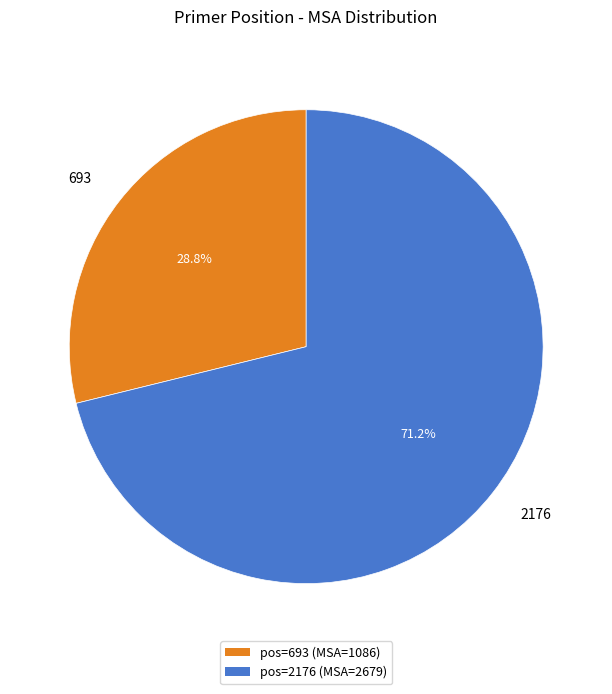

Count the number of slices in the pie.

2